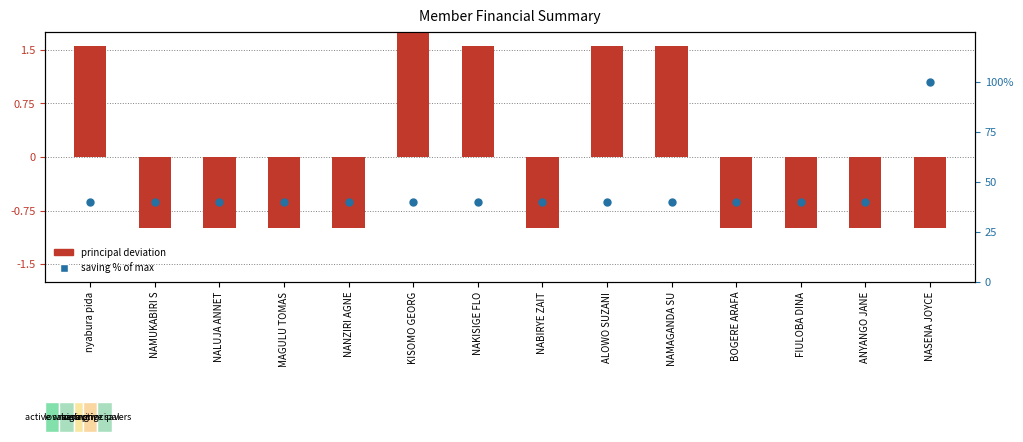

Which series has the largest total across all categories?

saving % of max